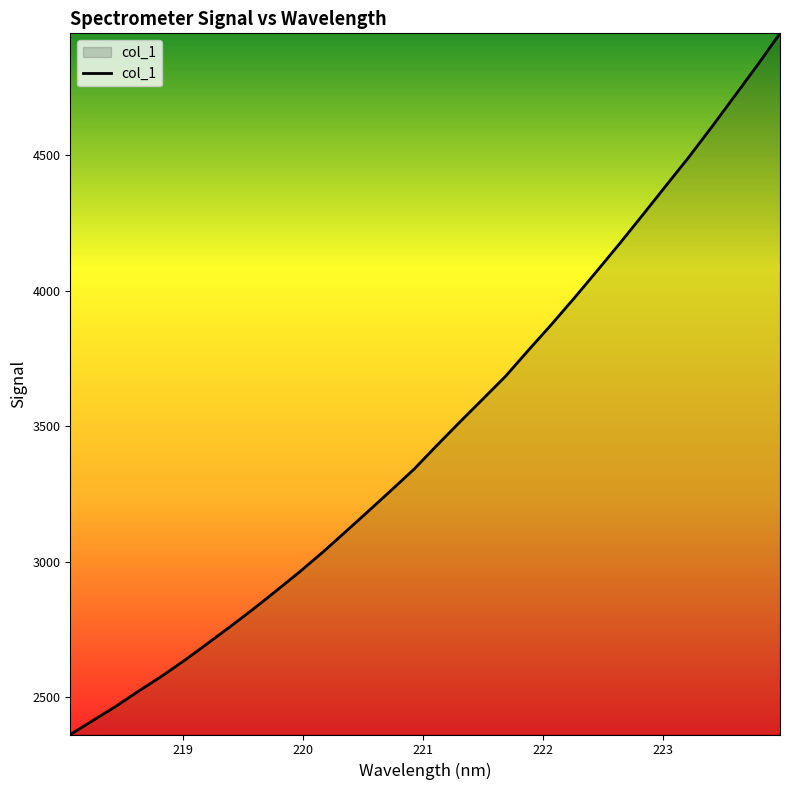

What is the smallest value displayed?

2361.1